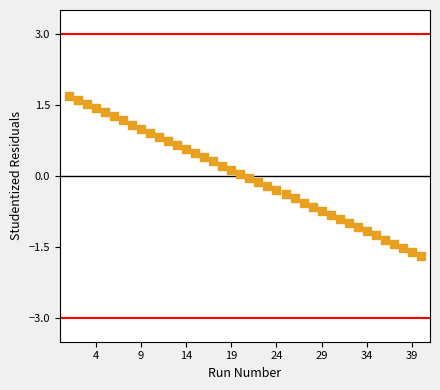

What is the range of X values (max minus min)?

39.0